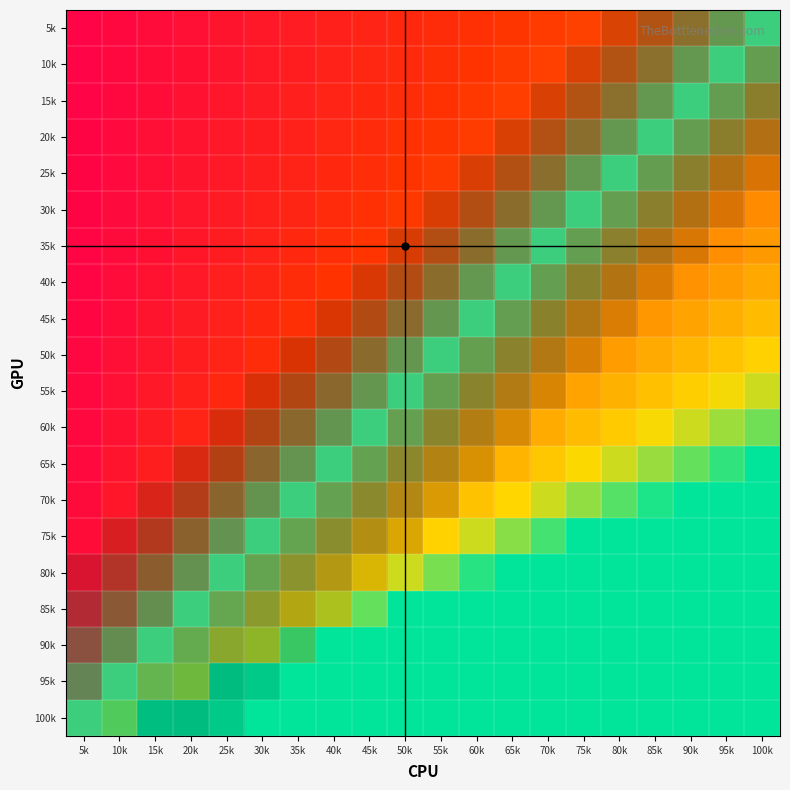

What is the total value across all series at 85k?

4.8